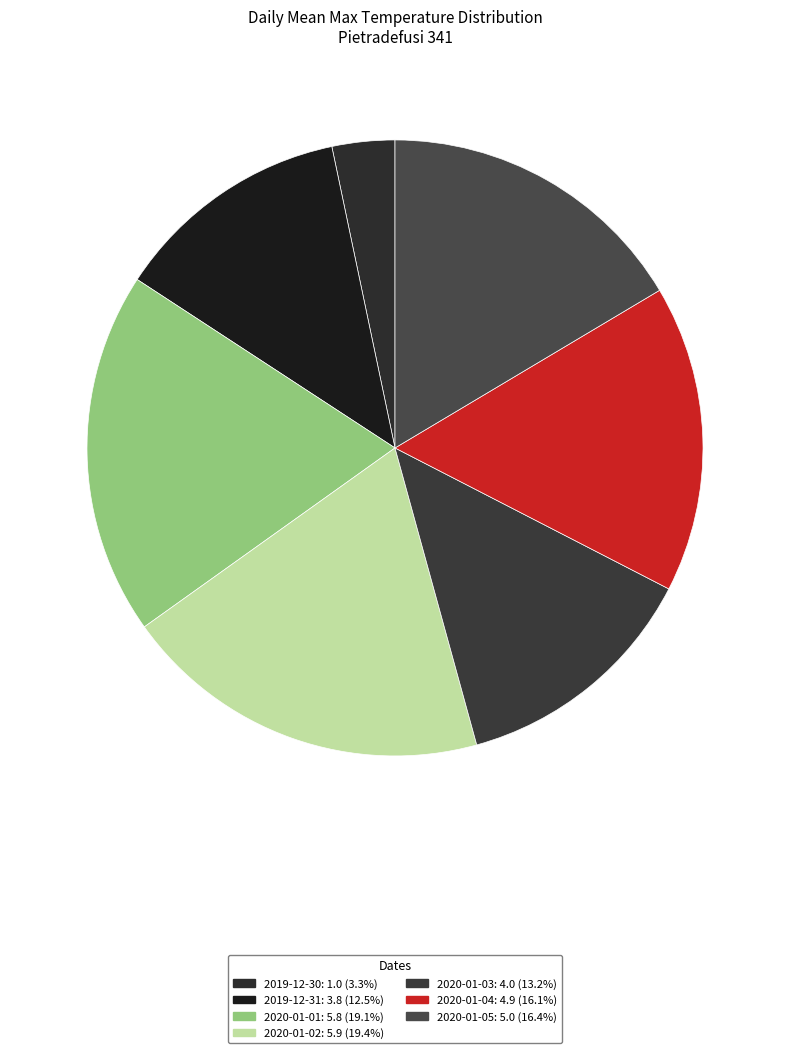

The 2020-01-02 slice represents 7% of the pie. True or false?

False